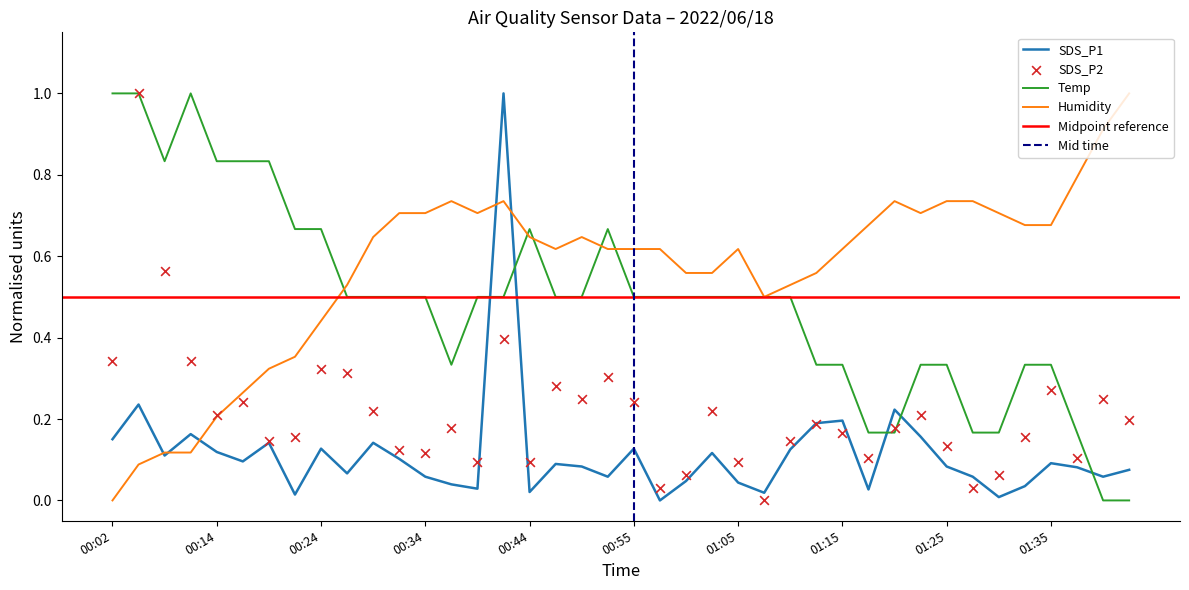

Which series reaches the minimum Y coordinate?

SDS_P1